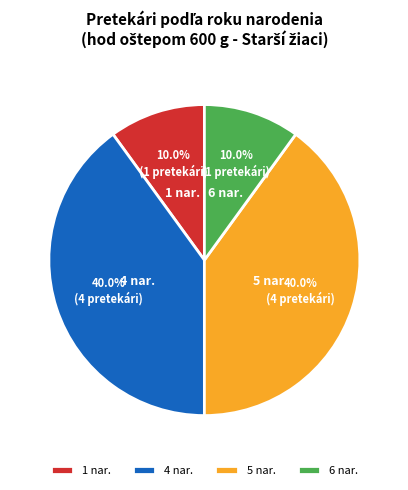

How much of the chart is everything except 5 nar.?

60.0%